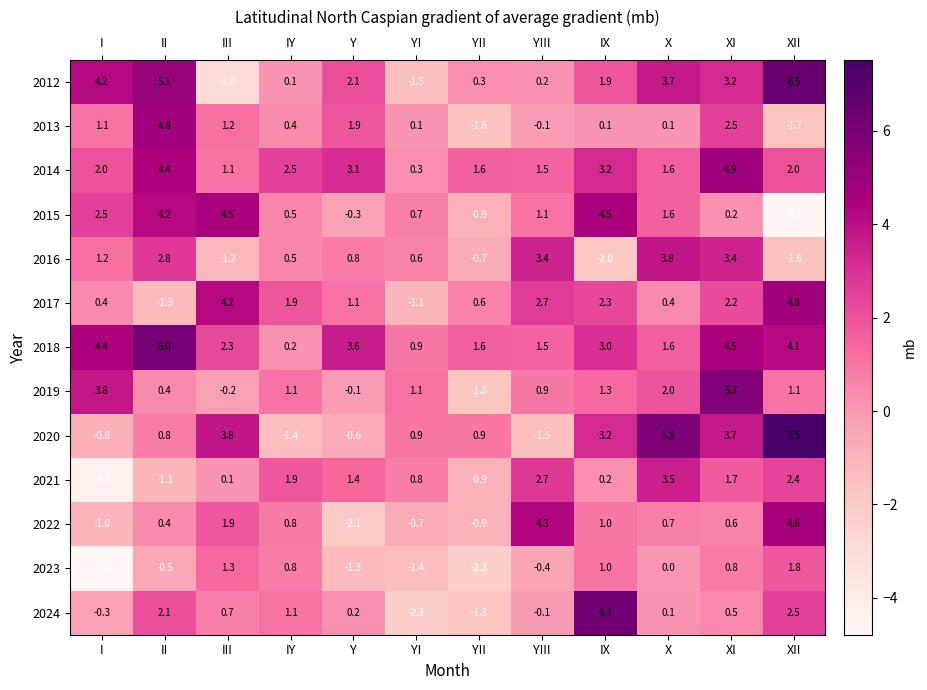

What value does the 2017 series have at III?

4.2